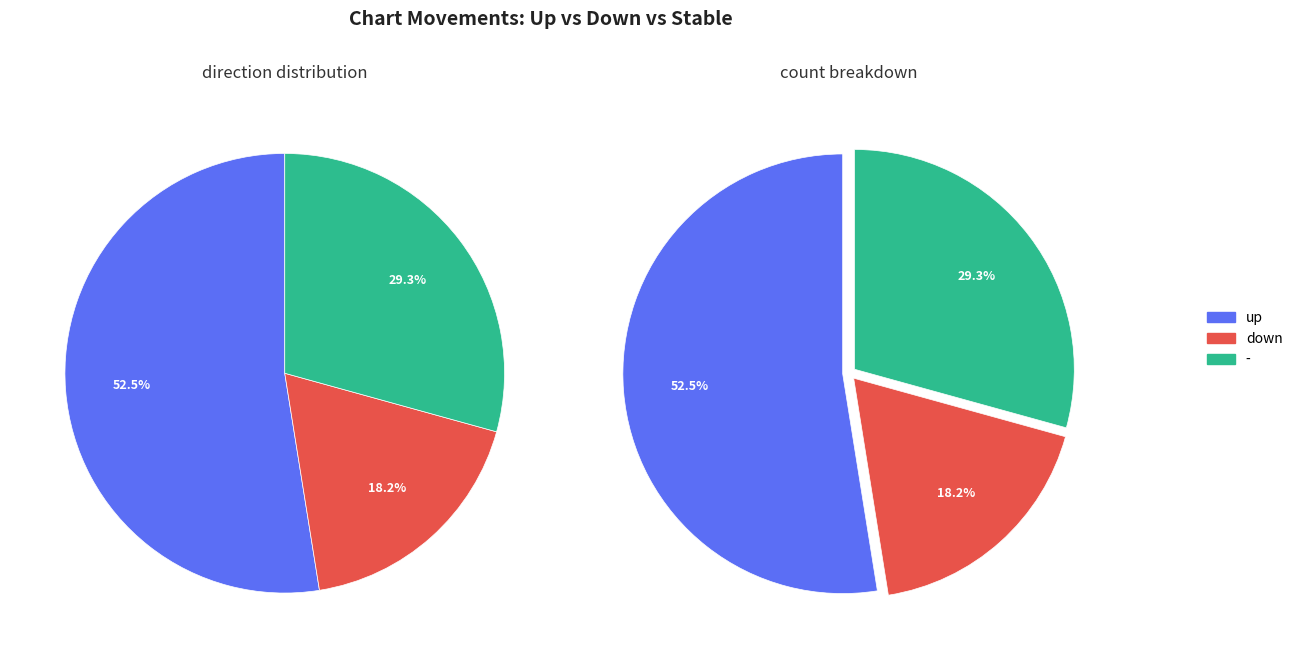

How many segments does this pie chart have?

3